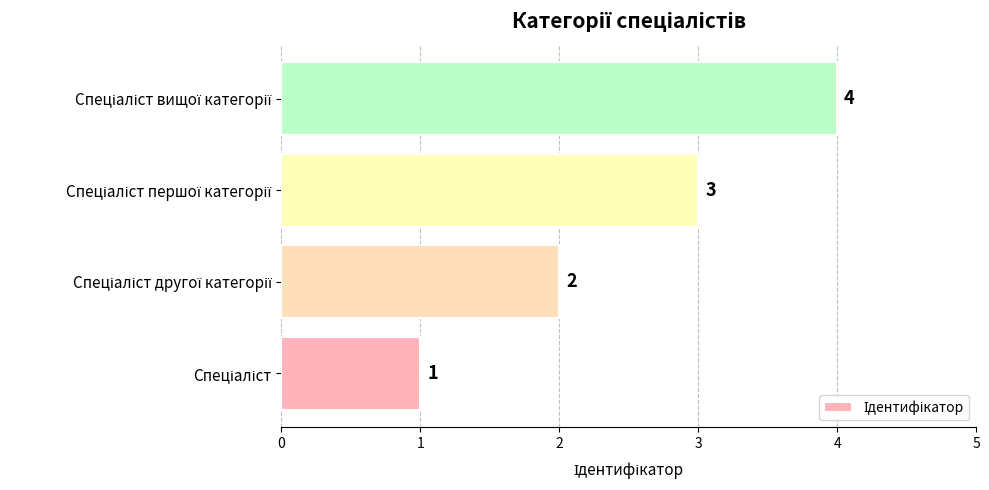

What is the maximum value shown in the chart?

4